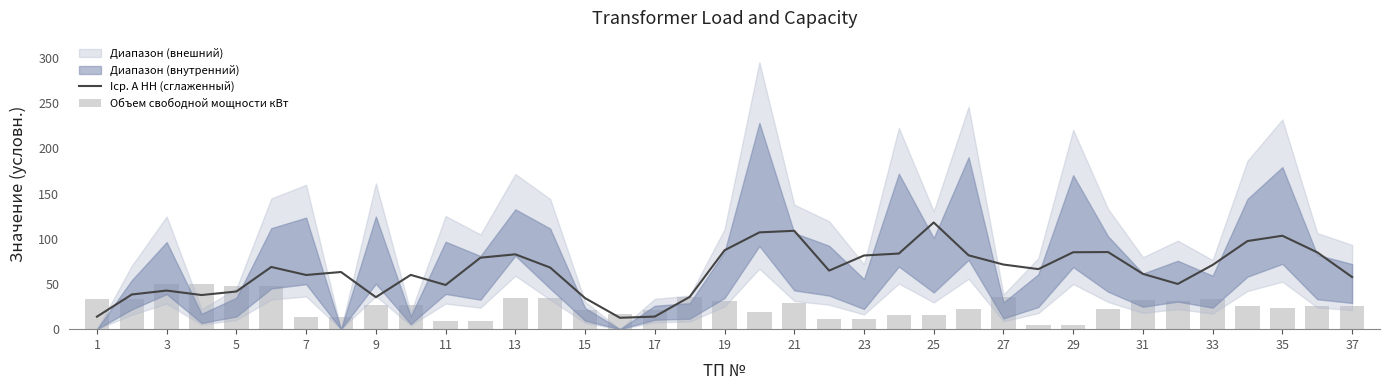

The Iср. А НН (сглаженный) series shows 57.7 at 37. True or false?

True